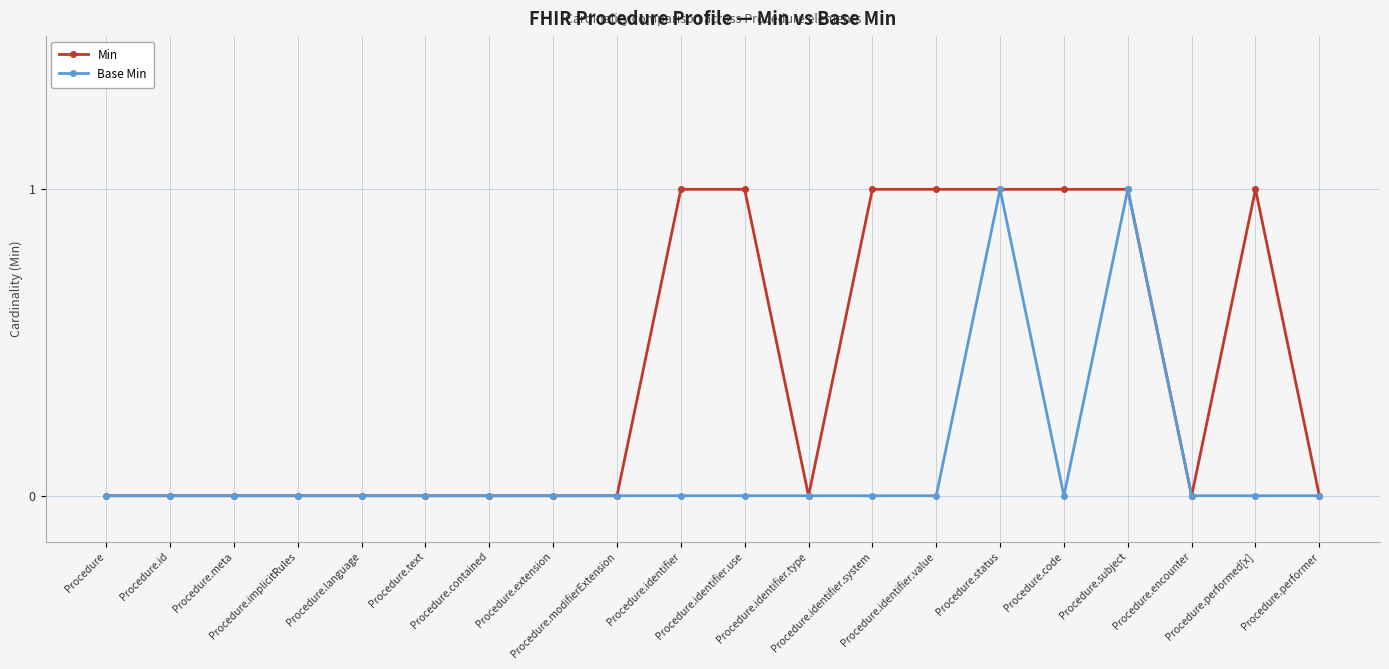

How many lines are shown in the chart?

2